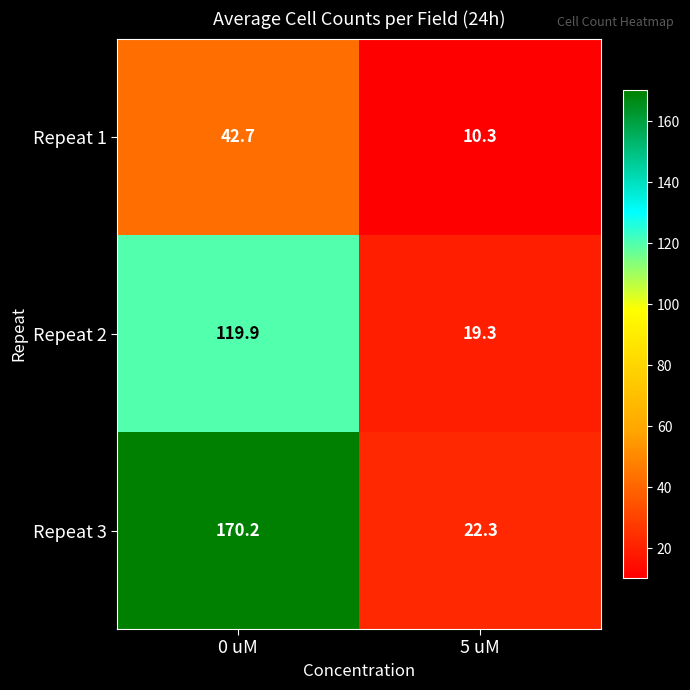

Which series has the widest spread of values?

Repeat 3